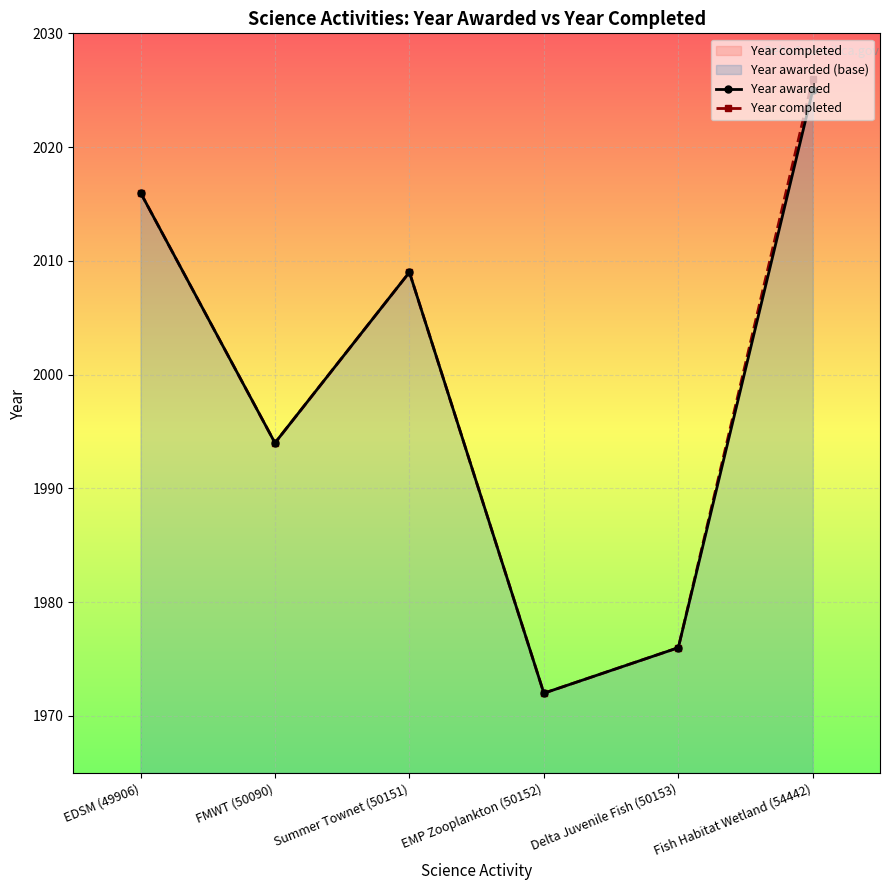

Which series has the widest spread of values?

Year completed